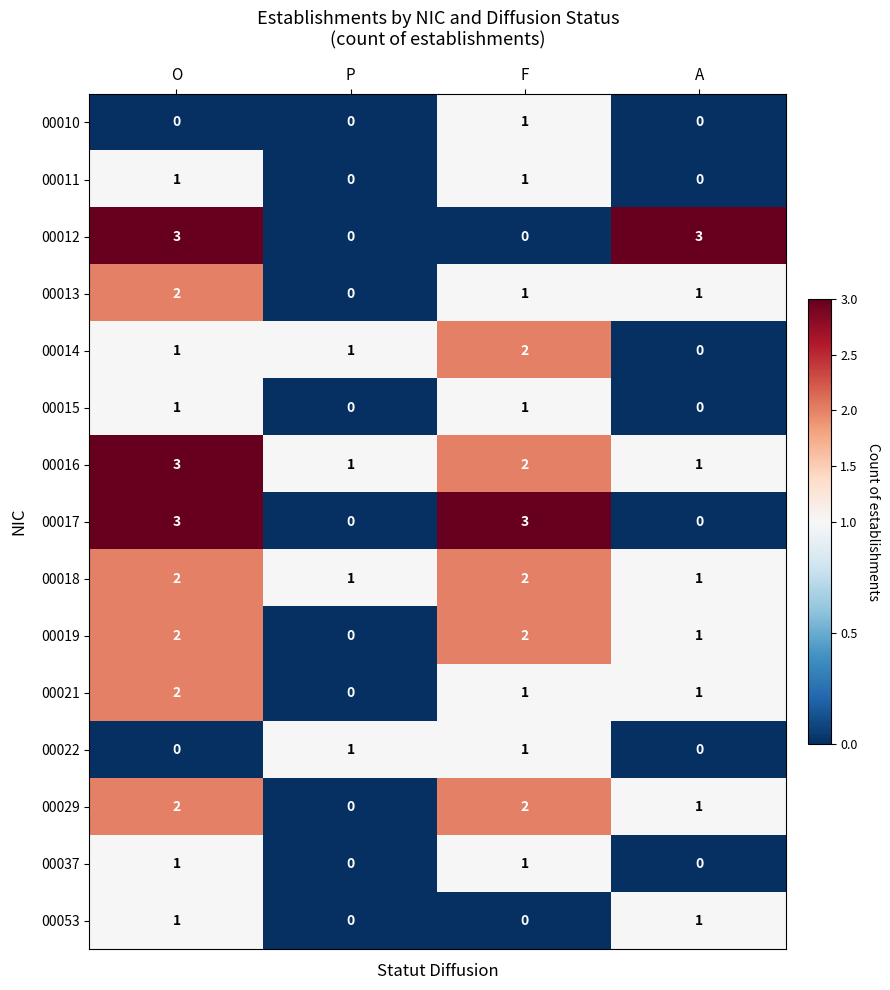

Which series changed the most between P and A?

00012